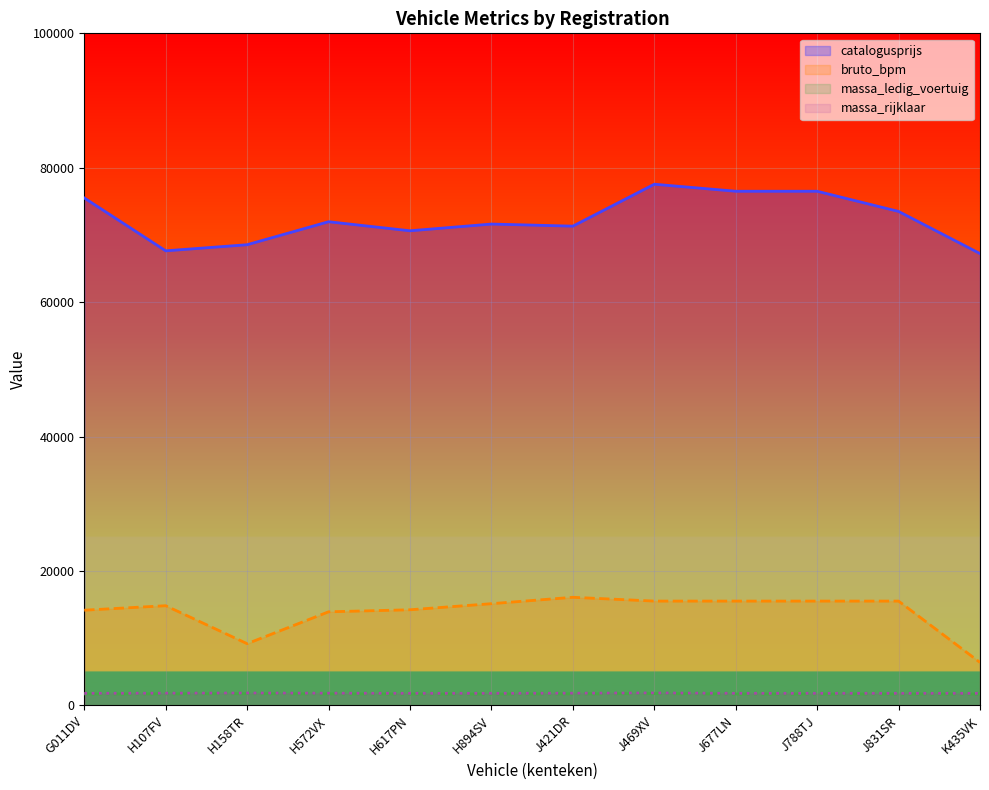

Which has a higher value, J788TJ or H107FV?

J788TJ